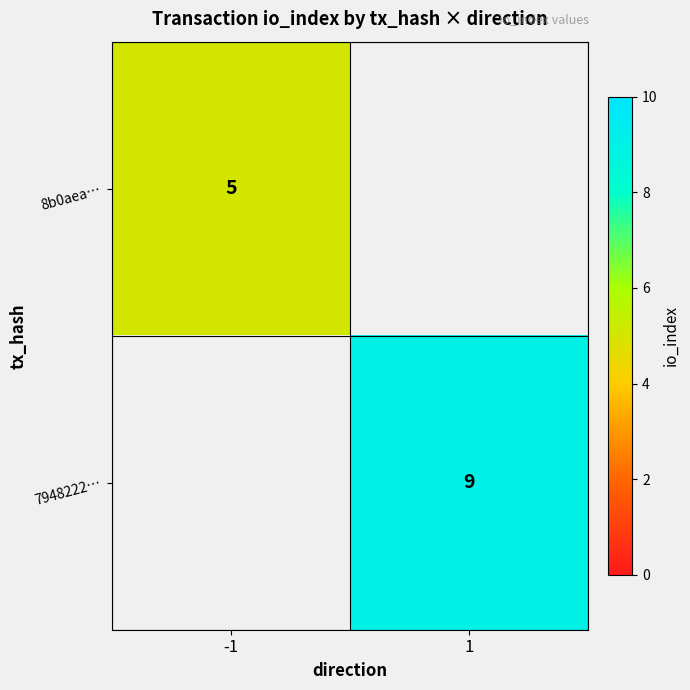

Is the value of 8b0aea… at -1 greater than the value of 7948222… at 1?

No